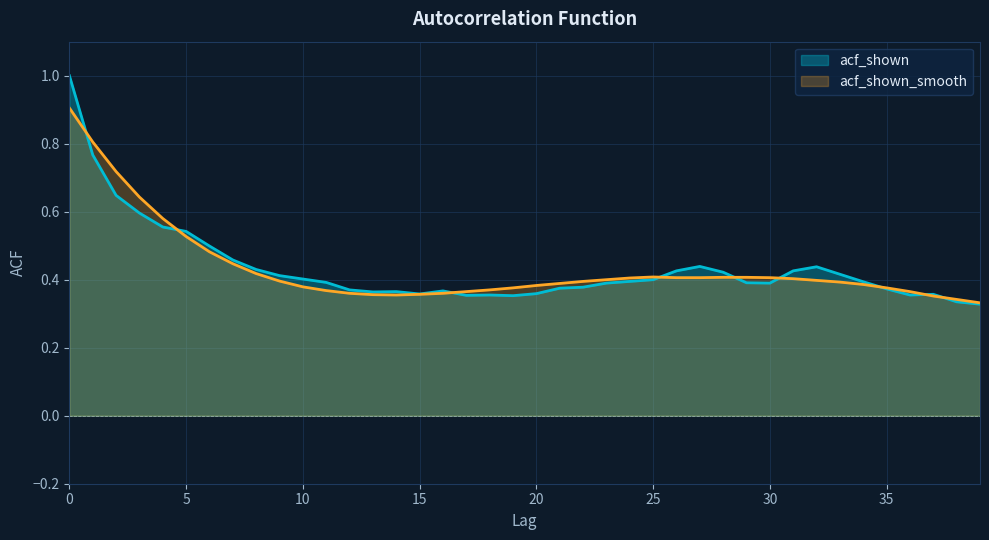

After their last crossing, which series has the higher values: acf_shown_smooth or acf_shown?

acf_shown_smooth